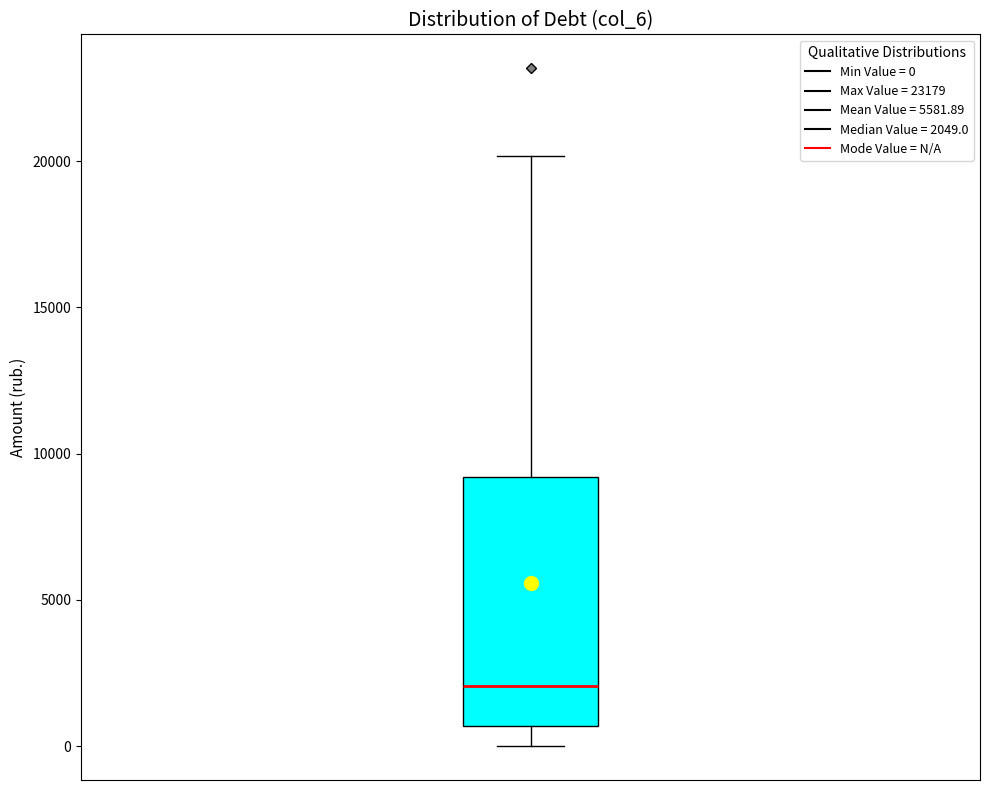

Read this box plot against the y-axis: the position of the median line, the range covered by the box, and the ends of both whiskers. The values are not printed on the chart, so give them approximately, as read against the axis.

median 2000, box 500 to 9000, whiskers 0 to 20000